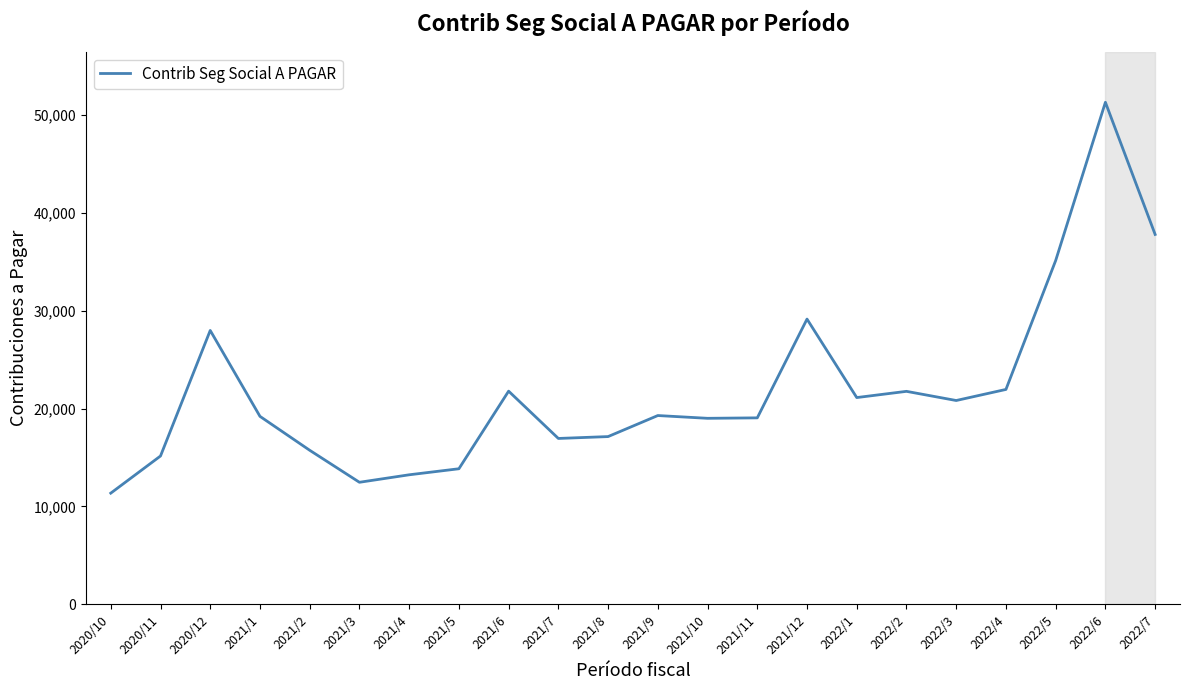

What value does the data have at 2021/5?

13849.9